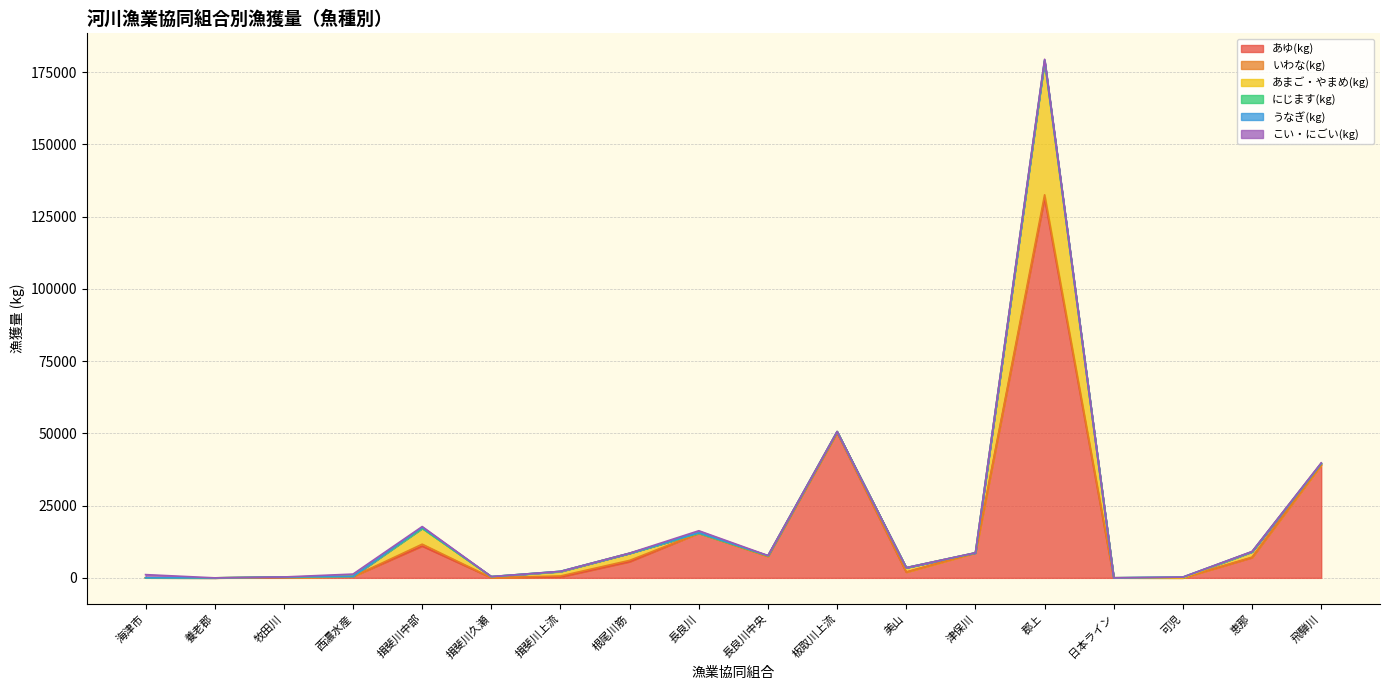

What is the label of the 1st point from the left?

海津市